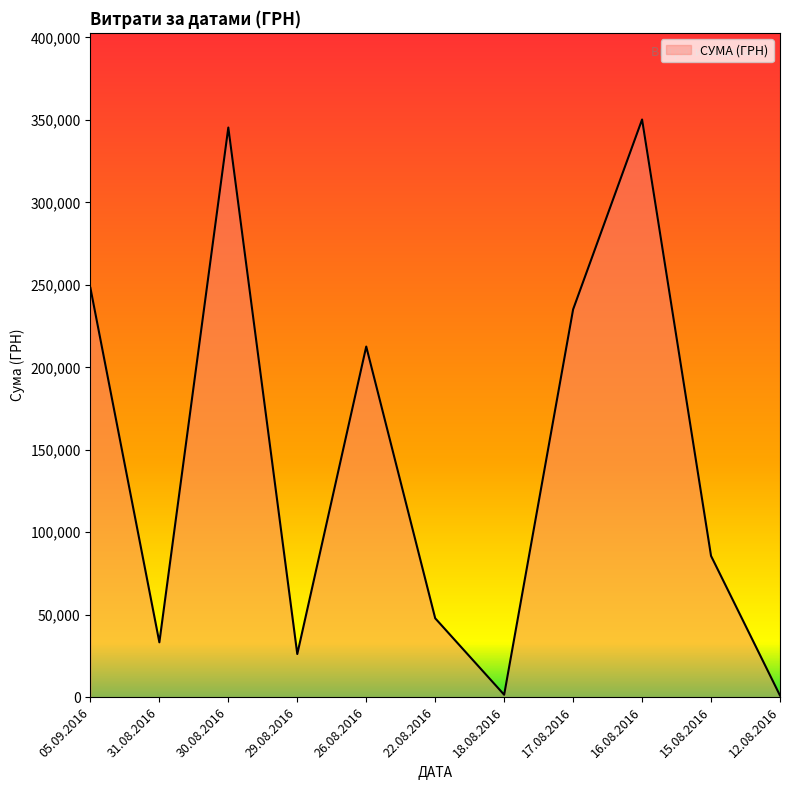

Which has a higher value, 30.08.2016 or 15.08.2016?

30.08.2016